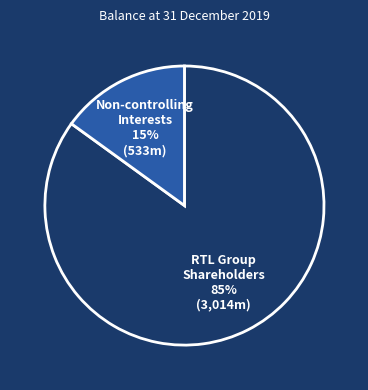

To the nearest percent, what is the difference between the largest and smallest slice percentages?

70%